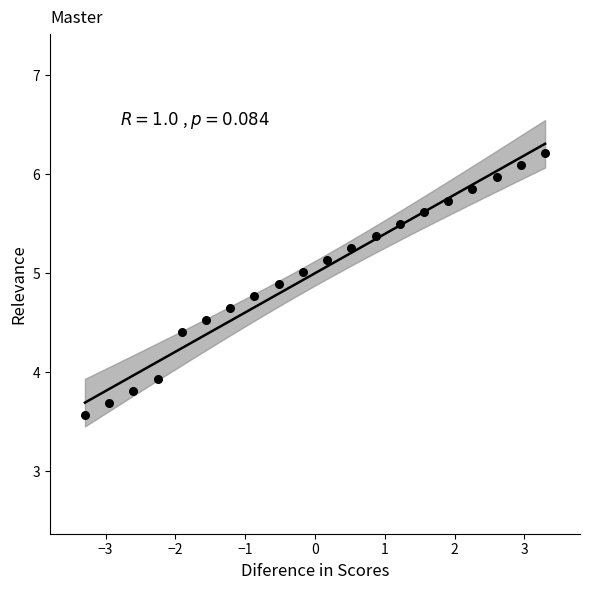

What is the range of X values (max minus min)?

6.6